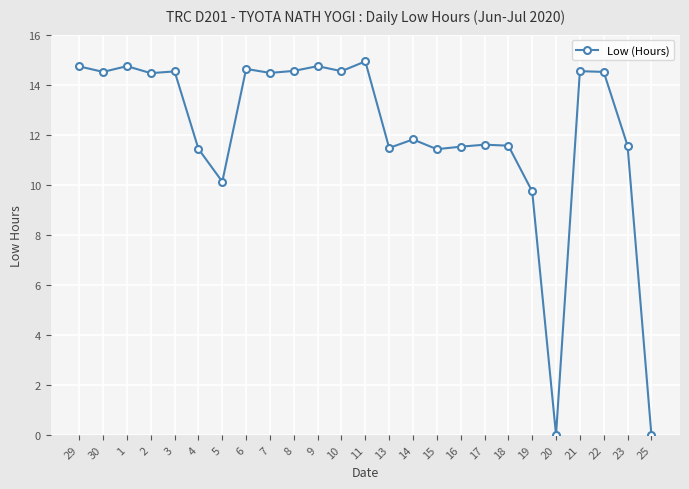

What is the greatest value displayed?

14.9